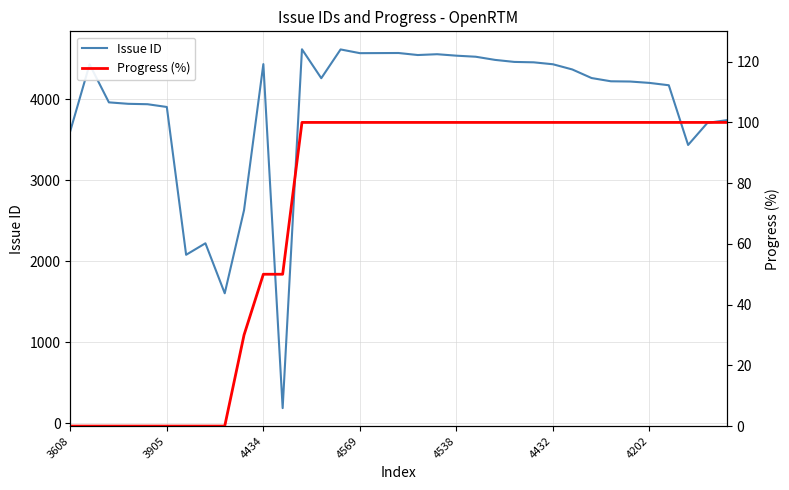

Does the chart display data point markers on the line(s)?

No